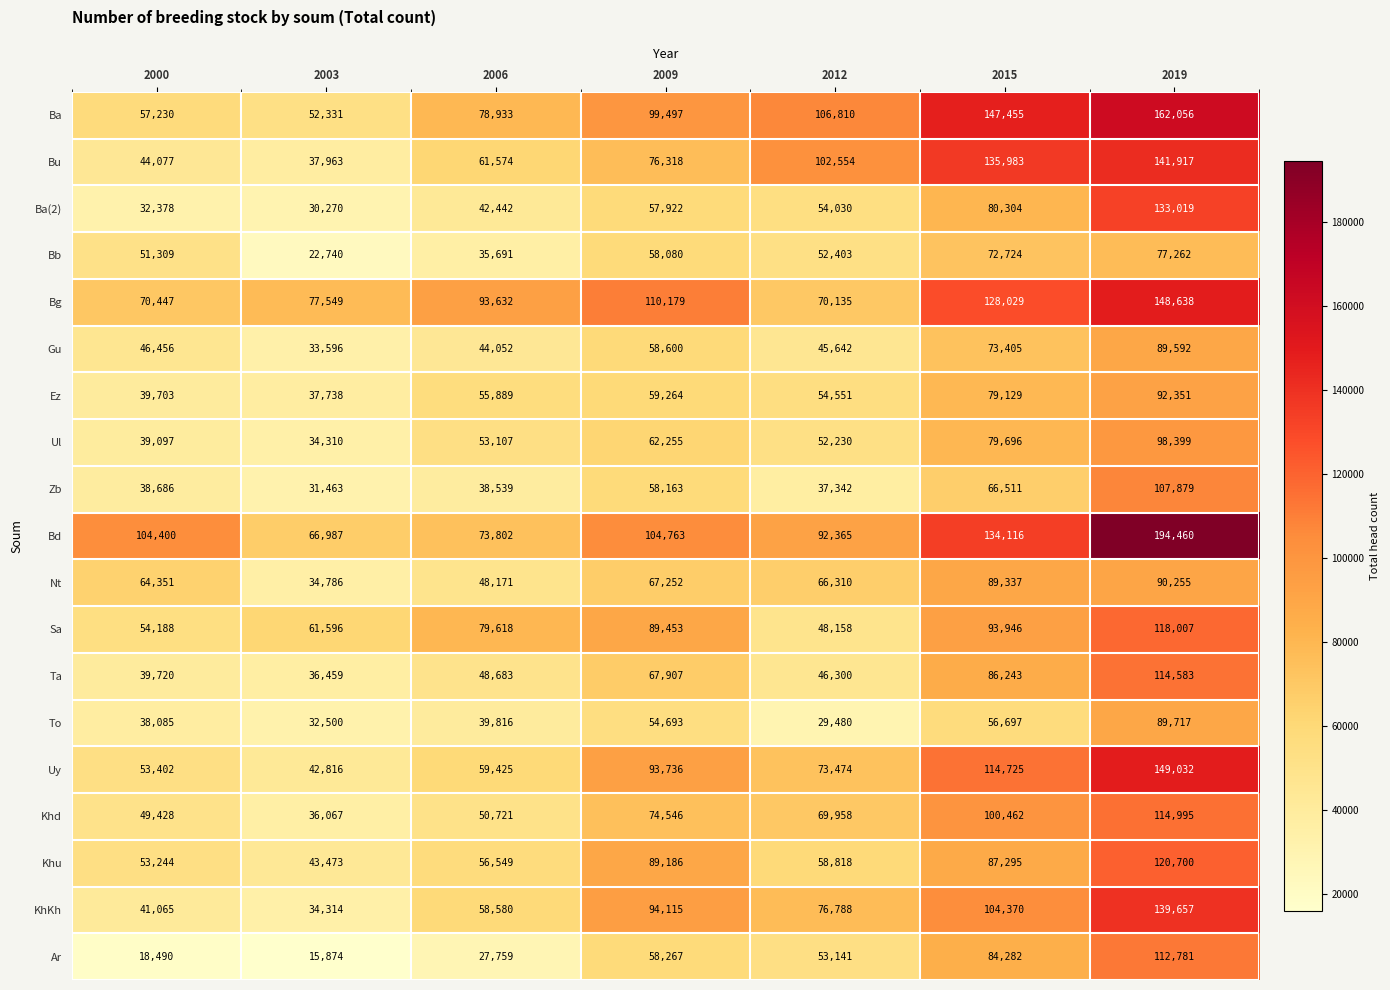

Where is Bg nearest to the value 109386?

2009